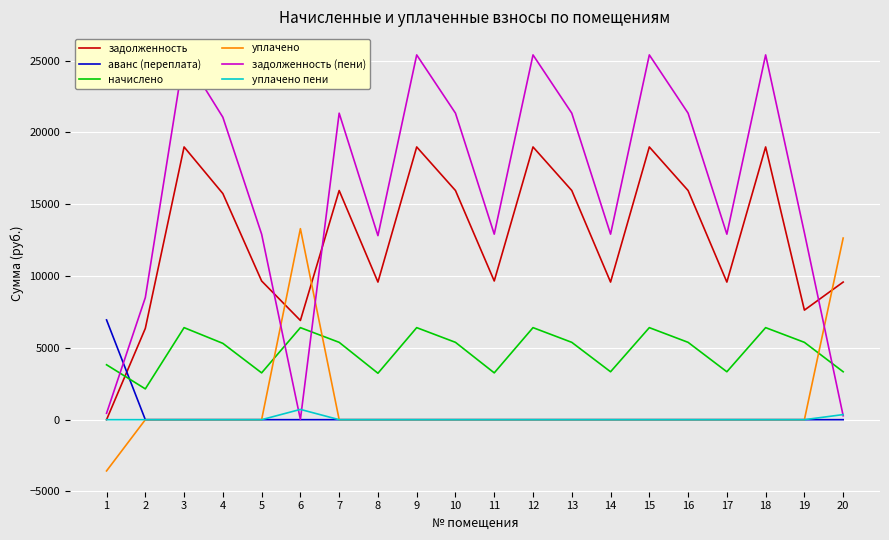

Which series has the largest total across all categories?

задолженность (пени)